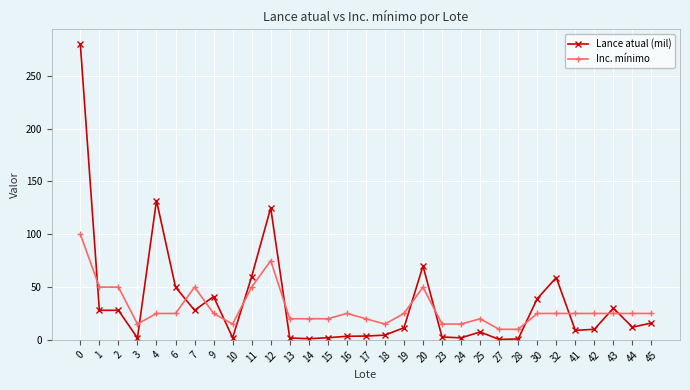

Count the number of data series in this chart.

2